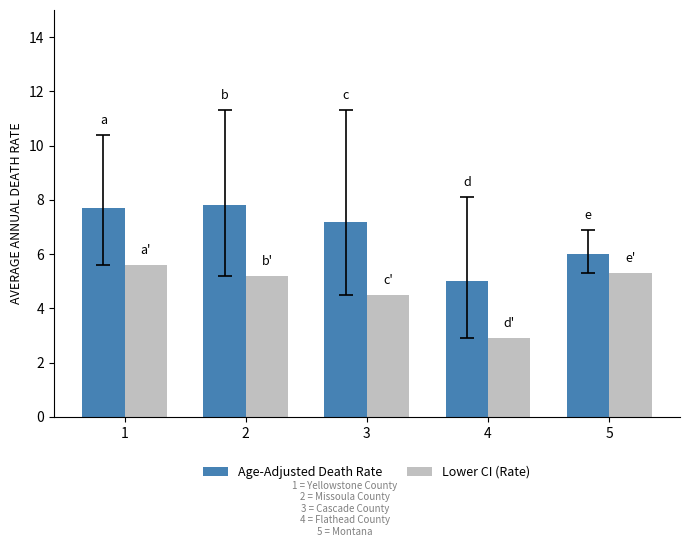

What is the difference between the Age-Adjusted Death Rate values at 4 and 5?

1.0